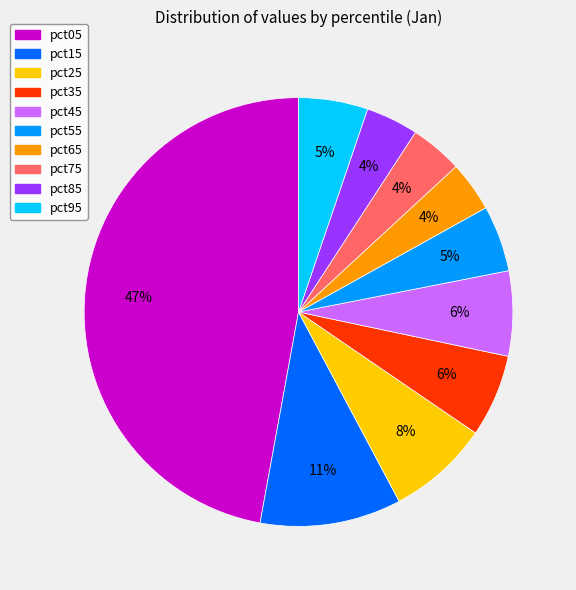

What is the largest slice in the pie chart?

pct05